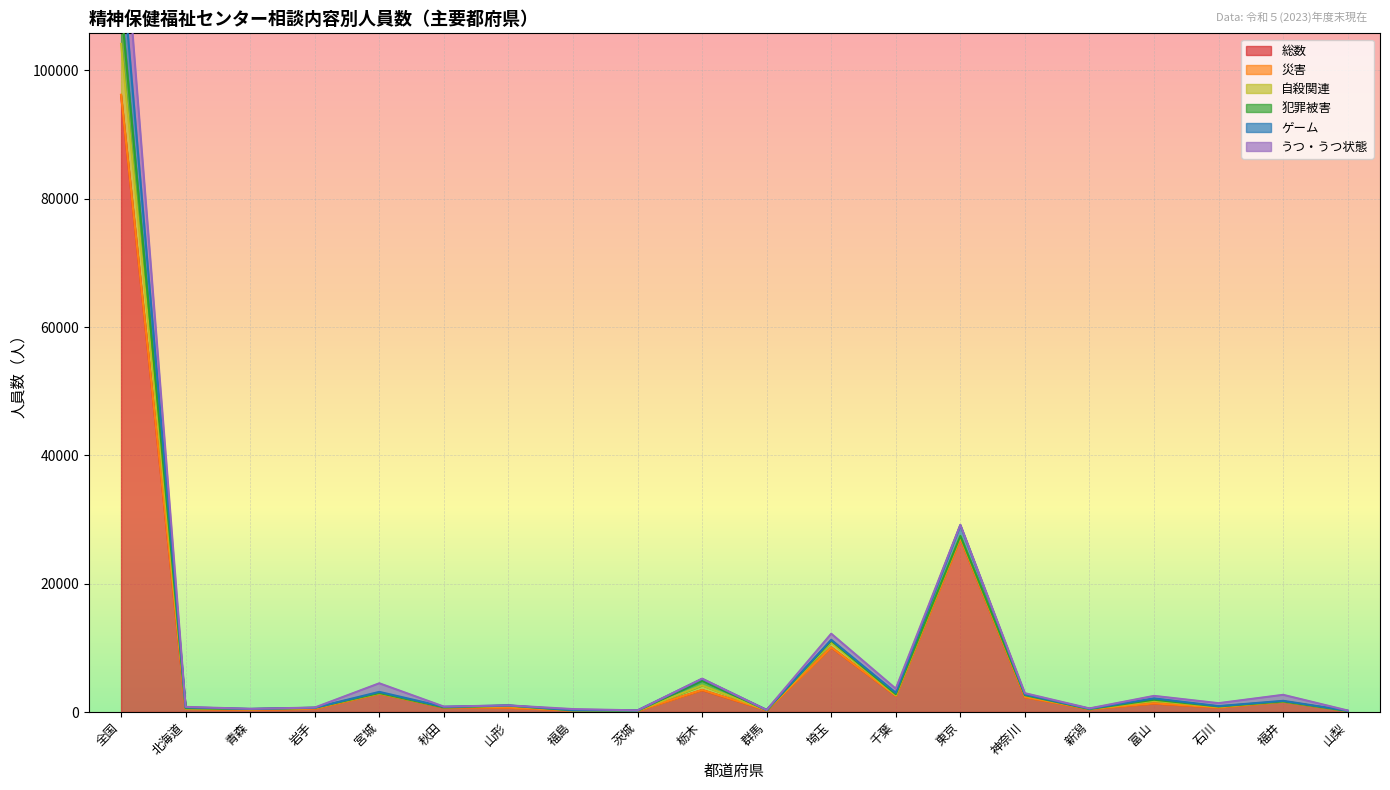

Is the value of 自殺関連 at 山梨 greater than the value of 犯罪被害 at 神奈川?

No